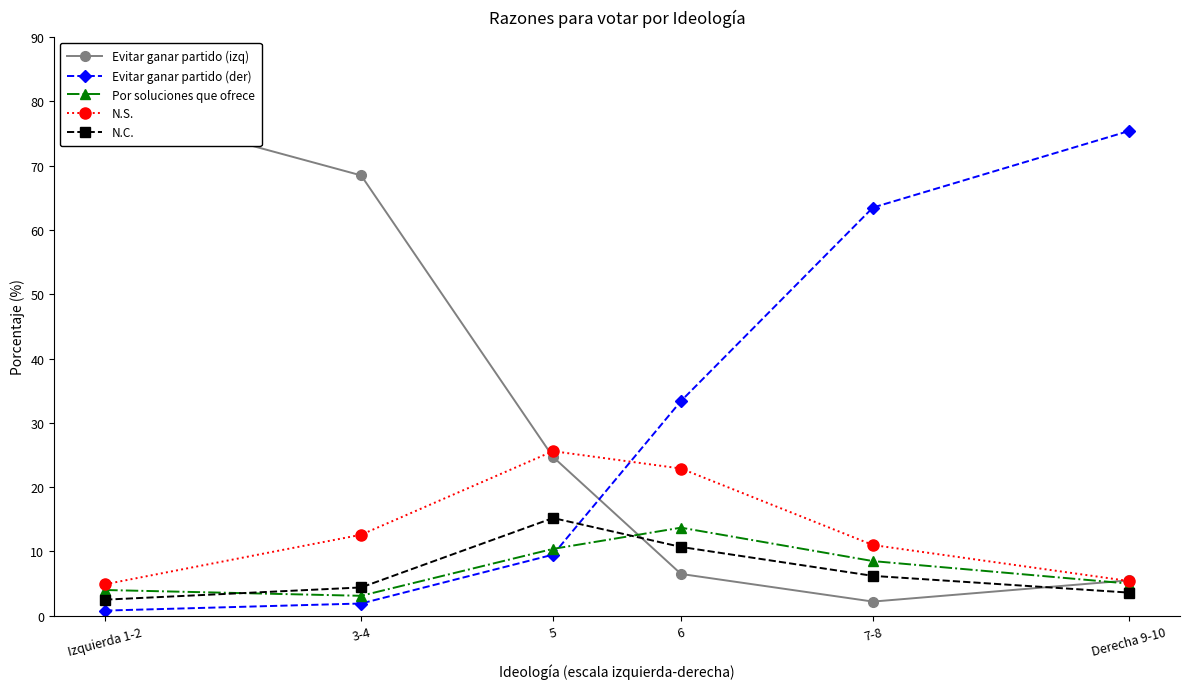

What is the sum of the N.C. values at 7-8 and Derecha 9-10?

9.8